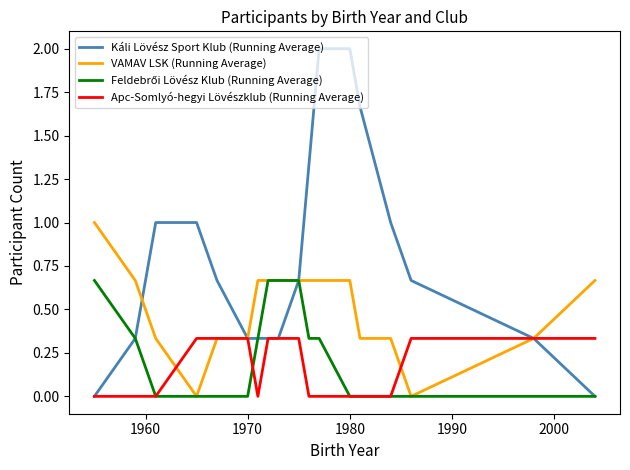

Which series has the largest range (max minus min)?

Káli Lövész Sport Klub (Running Average)